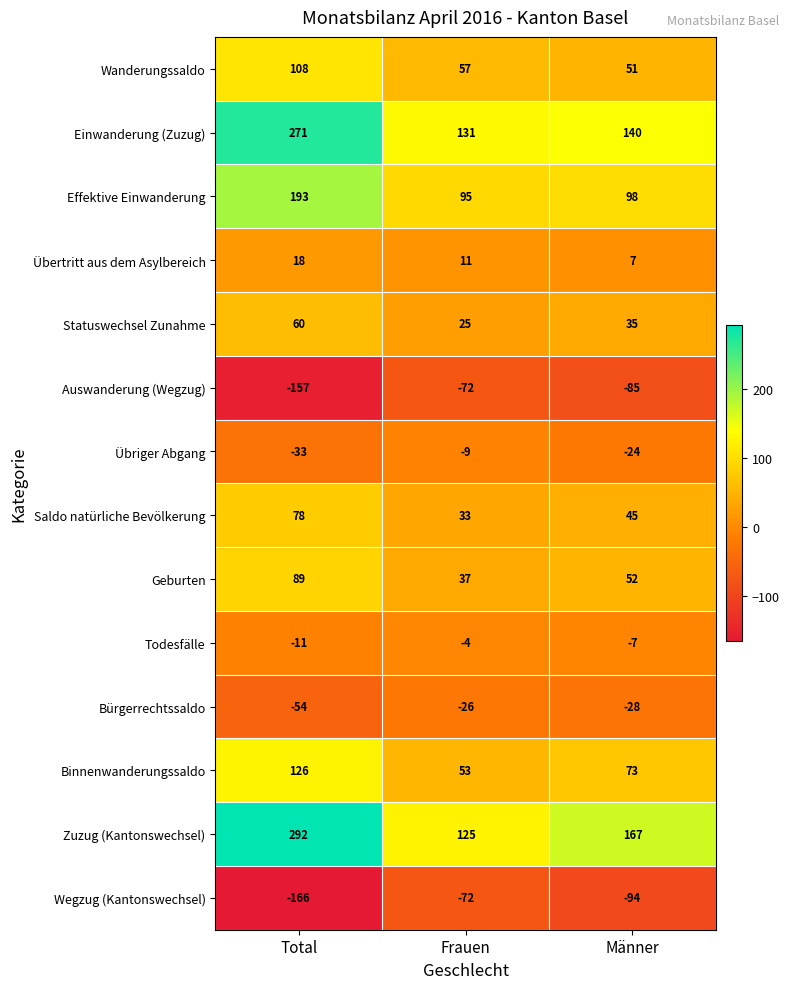

What is the difference between the Wanderungssaldo values at Männer and Total?

57